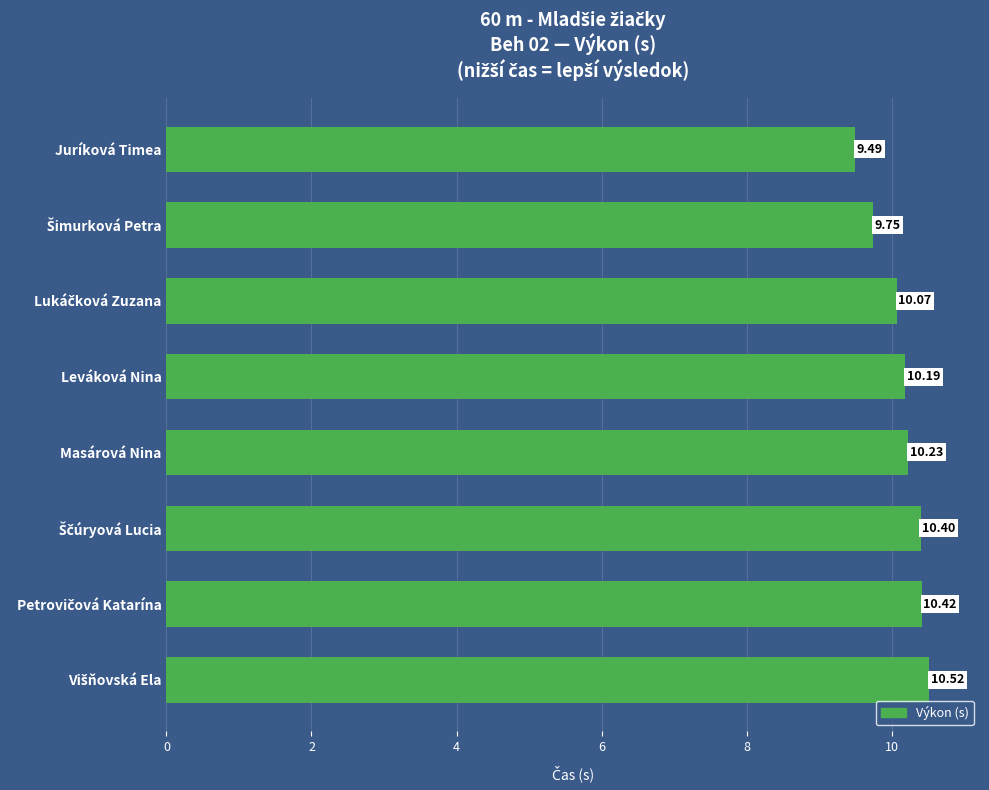

Count the number of categories in the chart.

8